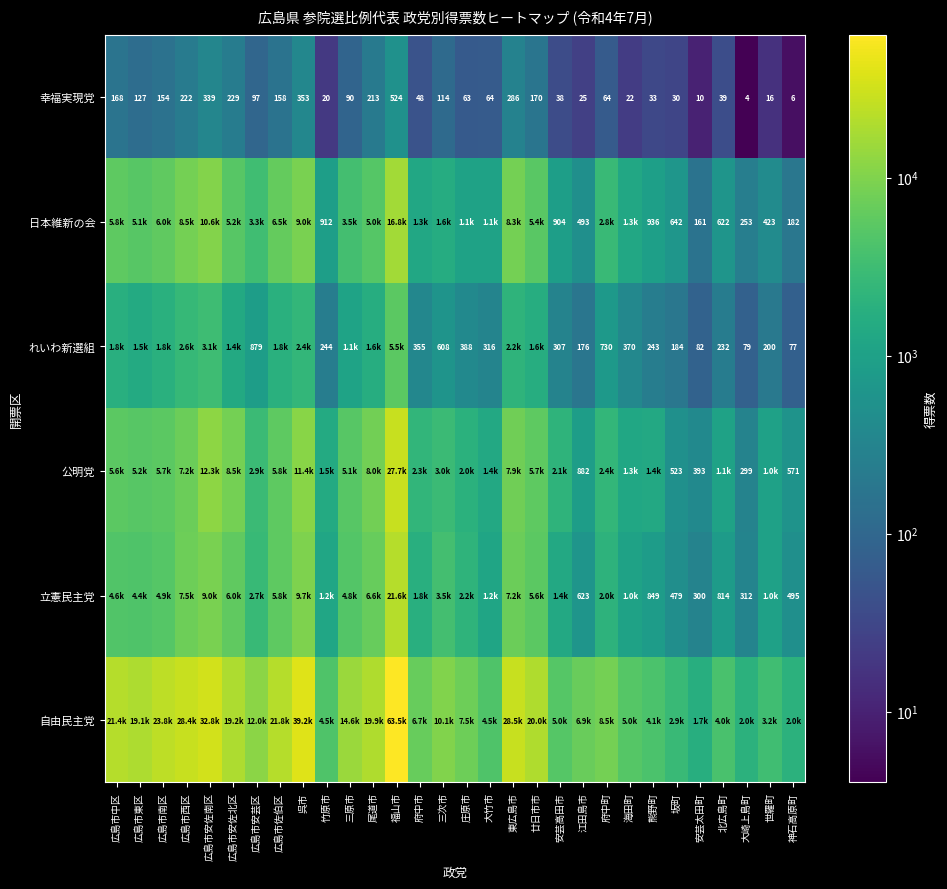

How many series are shown in this chart?

6